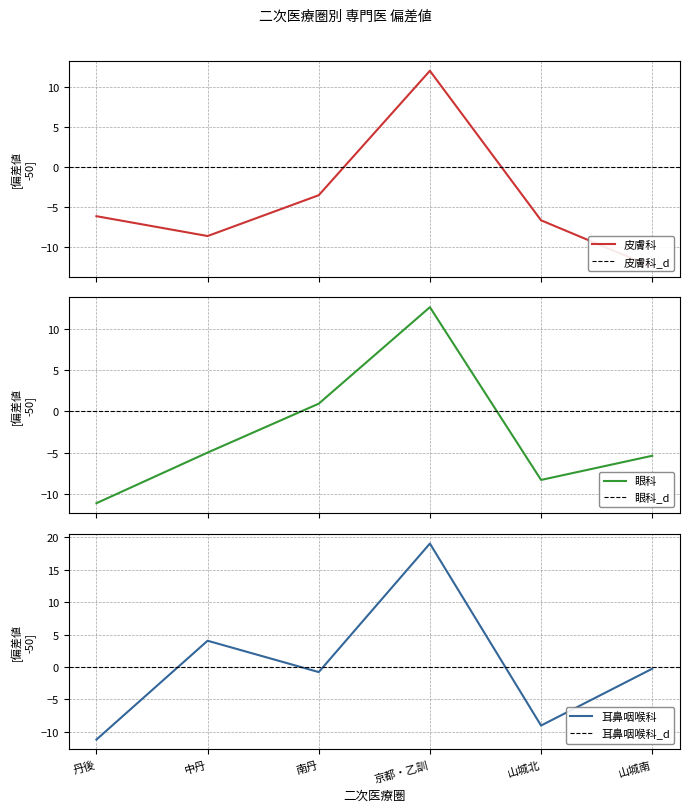

What is the sum of the 皮膚科_偏差値 values at 中丹 and 丹後?

-14.8